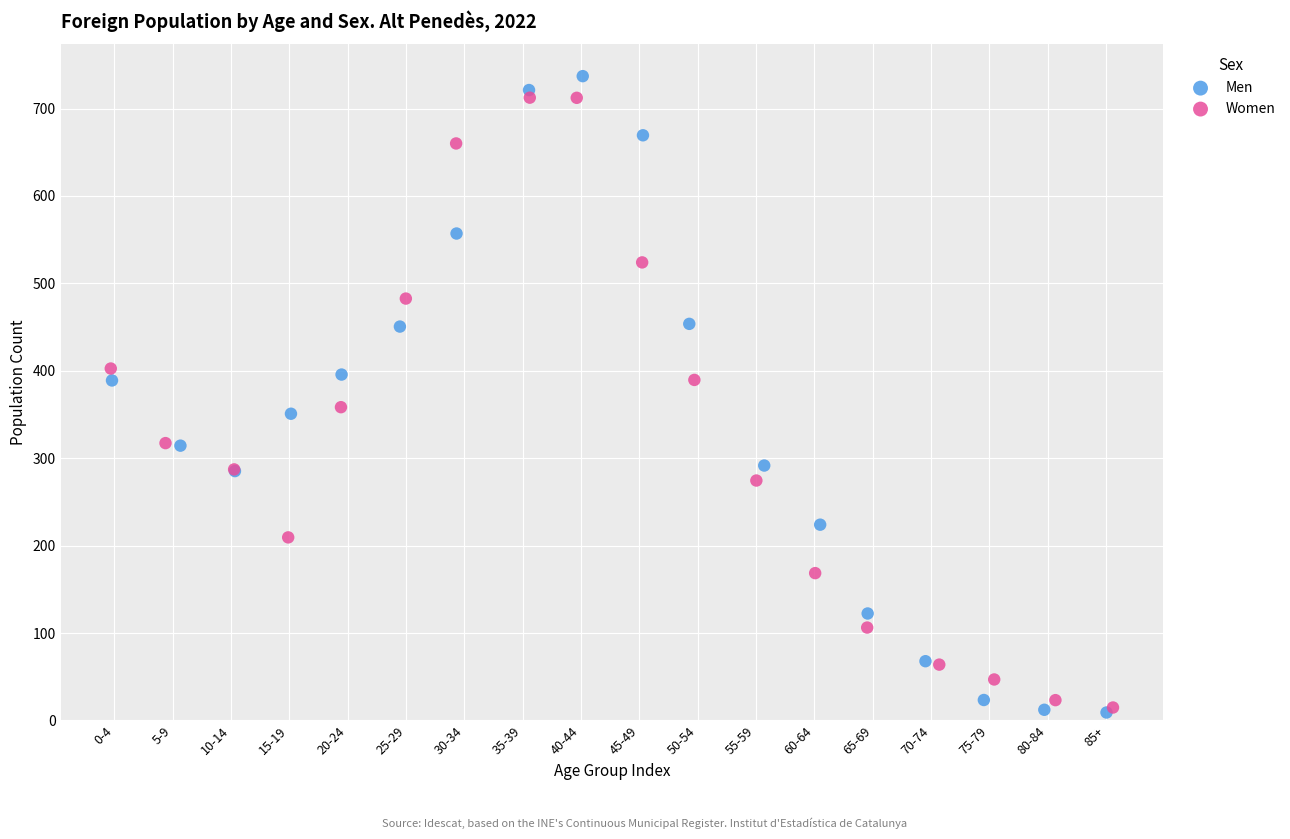

Which series has the widest spread of Y values?

Men